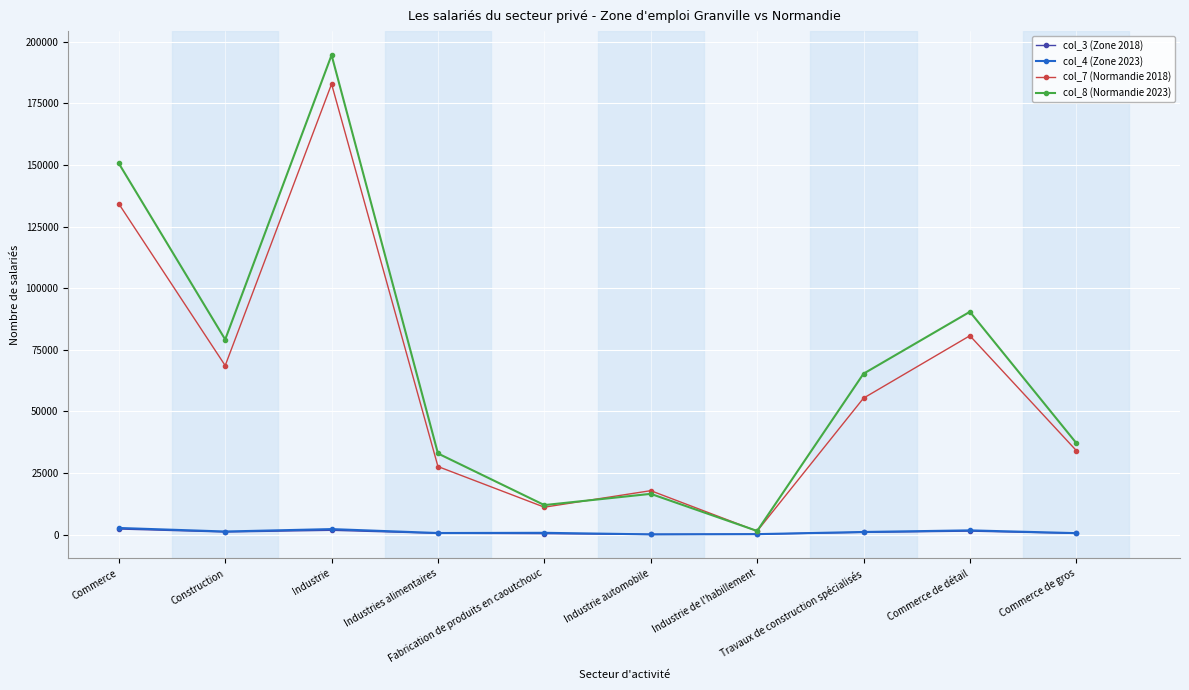

True or false: col_3 (Zone 2018) has more than 1 points higher than both neighbors.

True